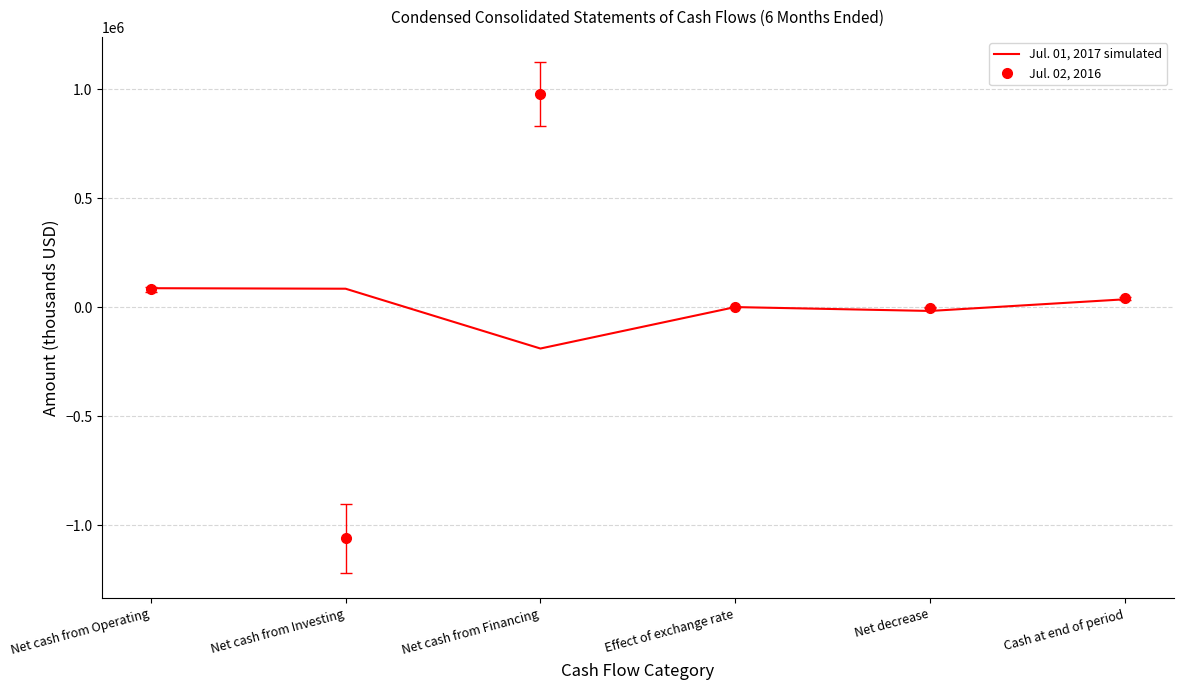

Which label corresponds to the largest value in the chart?

Net cash from Financing